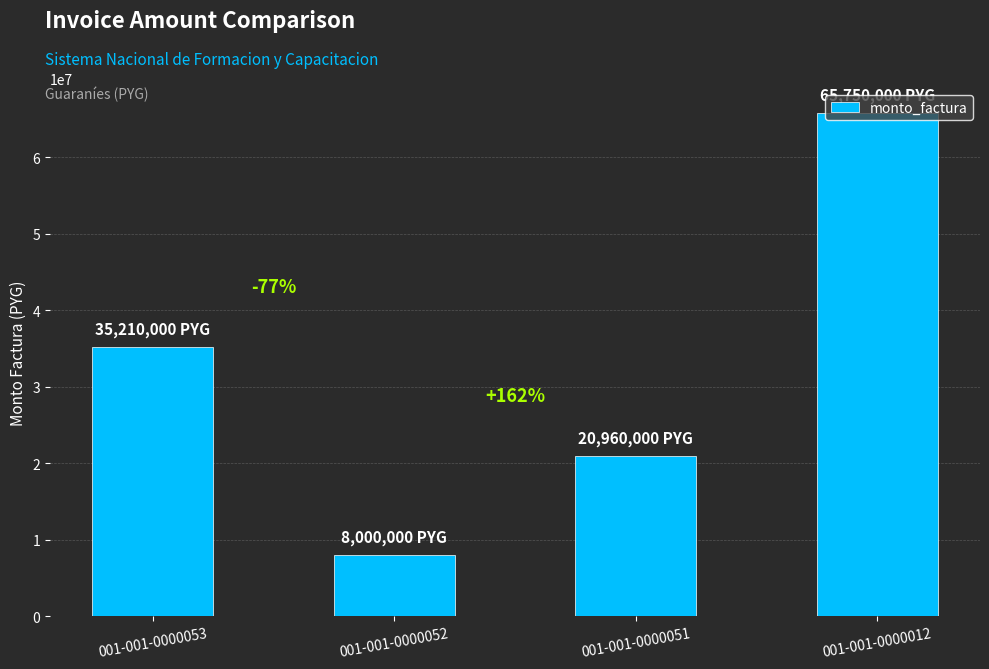

What is the average value?

32480000